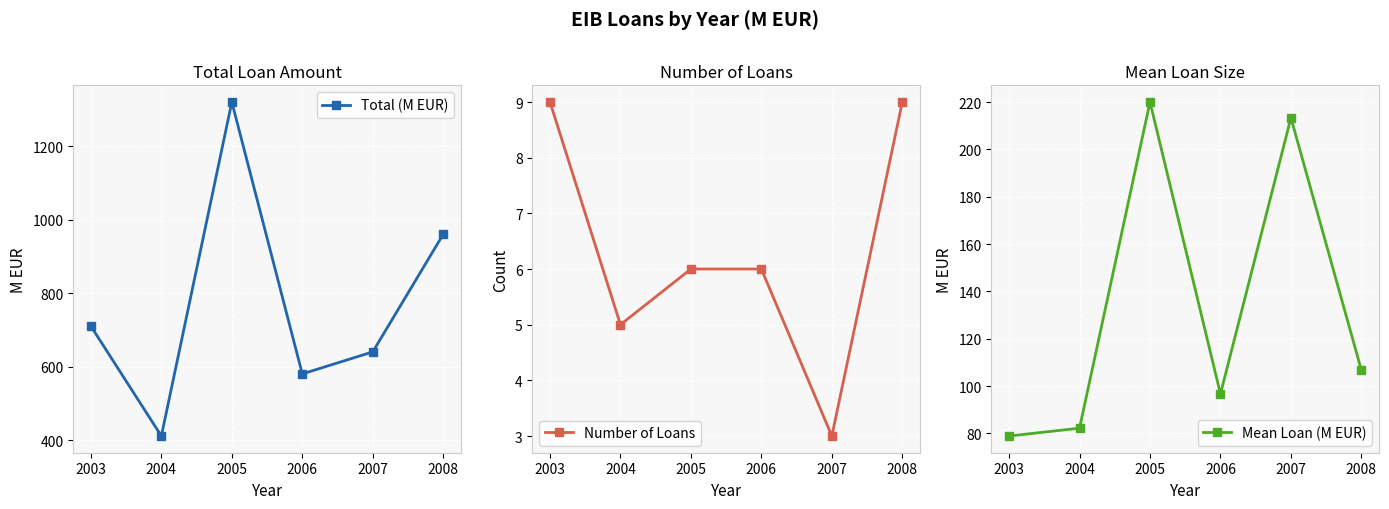

List the labels in order of Total (M EUR) value, largest first.

2005, 2008, 2003, 2007, 2006, 2004